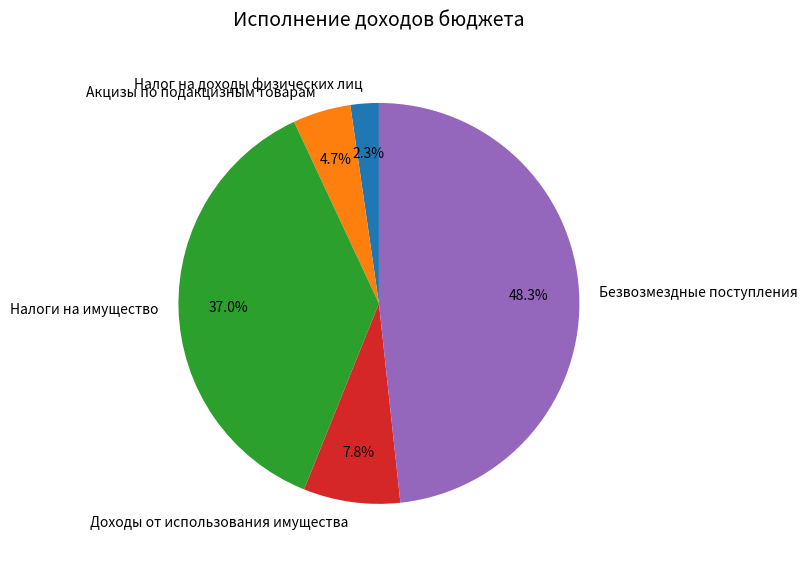

To the nearest percent, what is the difference between the largest and smallest slice percentages?

46%